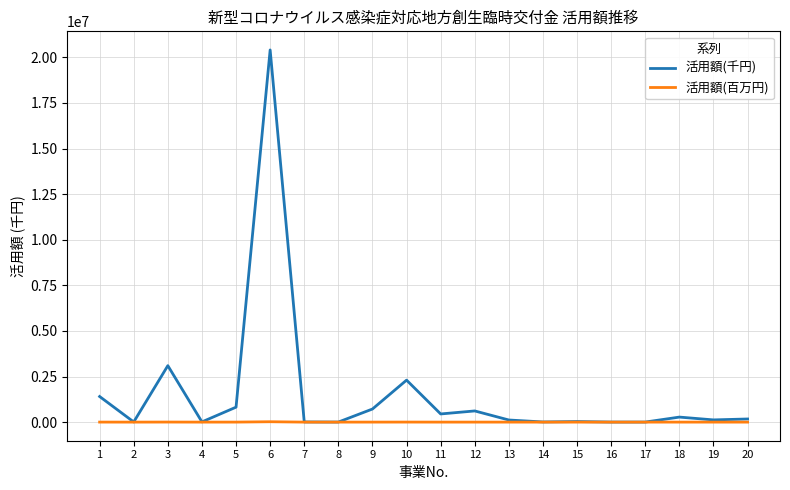

What is the highest value of the 活用額(千円) series?

20408591.0